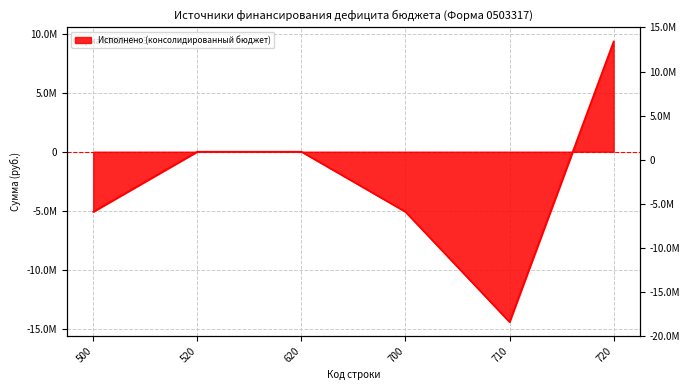

Does the chart have visible grid lines?

Yes